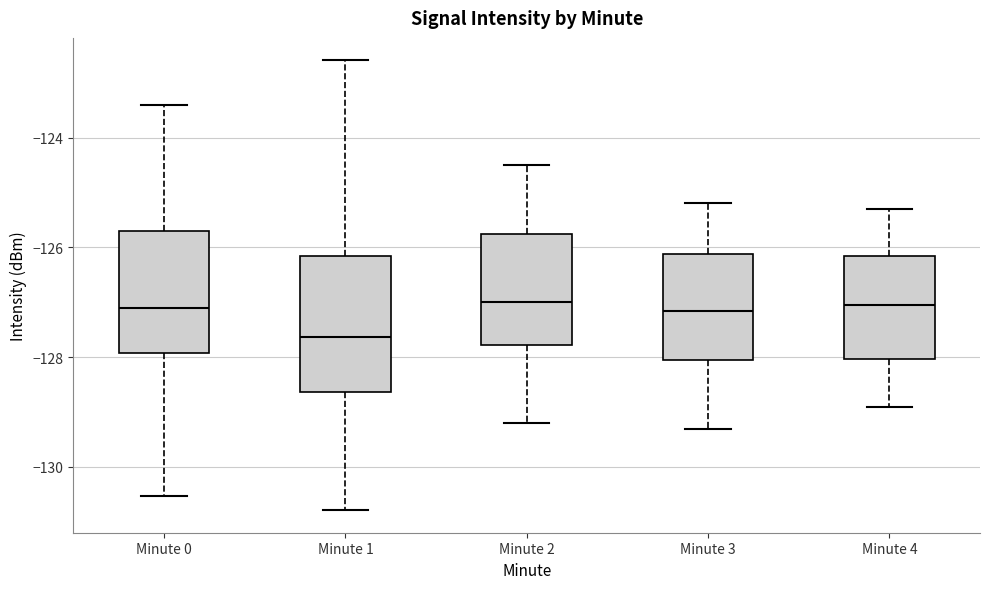

Reading left to right, transcribe this box plot: for each box, give where its median line is, the range the box spans, and where its two whiskers end, as read against the y-axis. The values are not printed on the chart, so give them approximately, as read against the axis.

Minute 0: median -127.2, box -128.0 to -125.8, whiskers -130.6 to -123.4
Minute 1: median -127.6, box -128.6 to -126.2, whiskers -130.8 to -122.6
Minute 2: median -127.0, box -127.8 to -125.8, whiskers -129.2 to -124.4
Minute 3: median -127.2, box -128.0 to -126.2, whiskers -129.2 to -125.2
Minute 4: median -127.0, box -128.0 to -126.2, whiskers -128.8 to -125.2